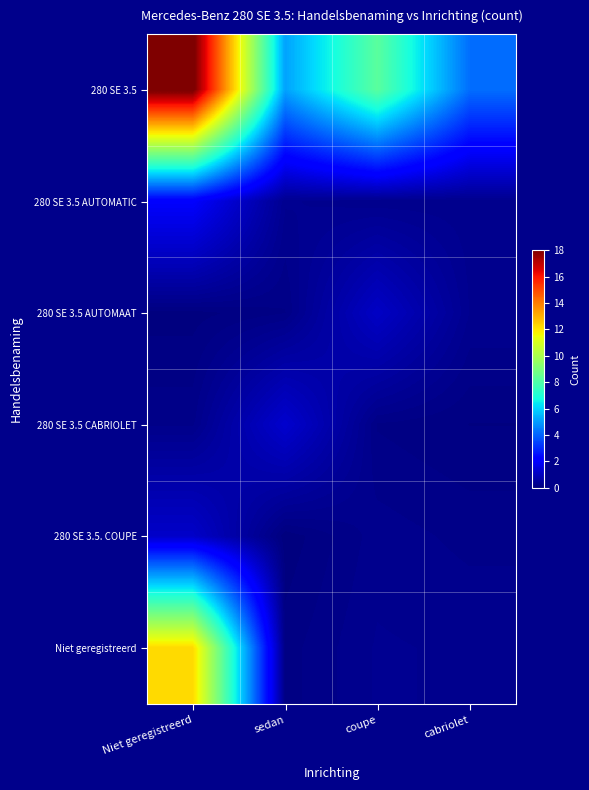

Count the number of data series in this chart.

6